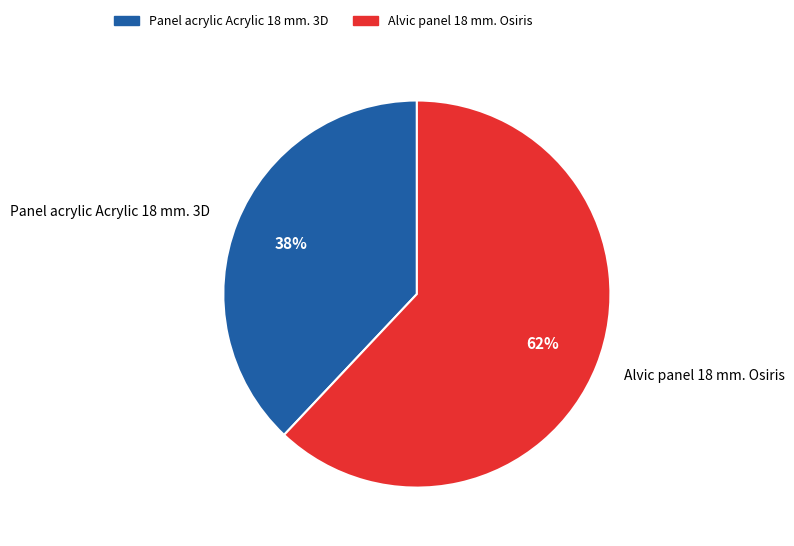

How many segments does this pie chart have?

2